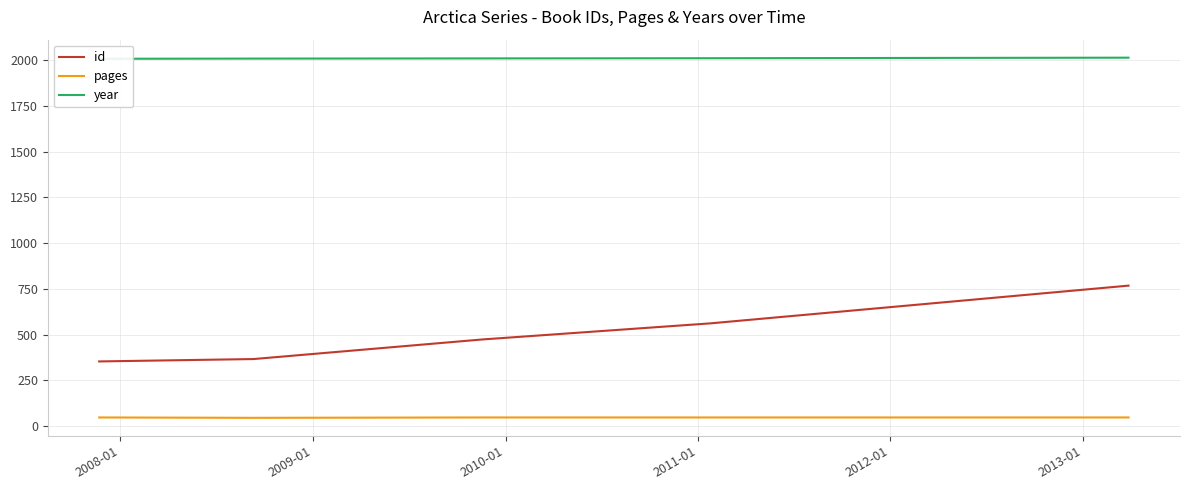

What is the maximum value for pages?

48